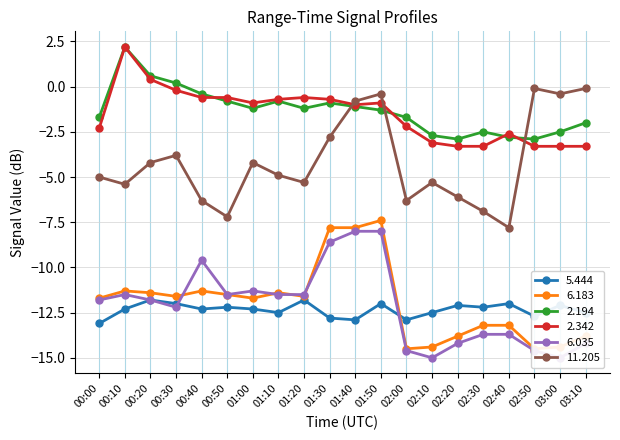

Where is the first local maximum for 2.194?

00:10